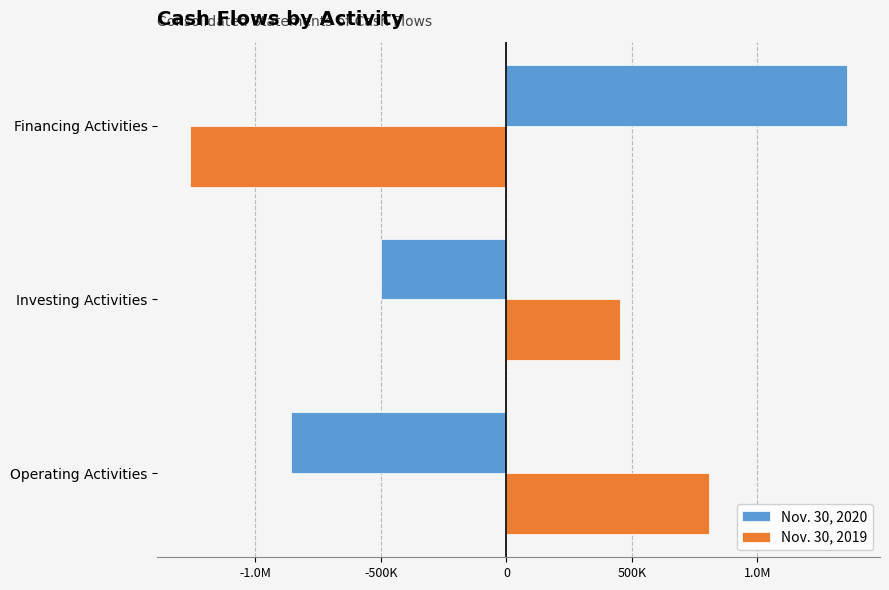

What are all the series names shown in the legend?

Nov. 30, 2020, Nov. 30, 2019